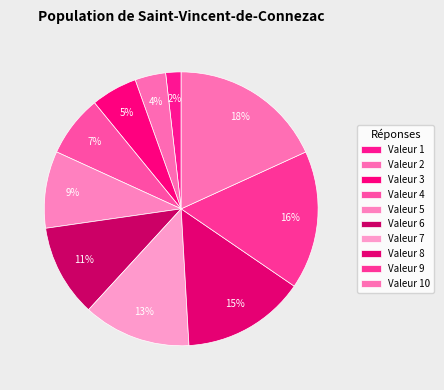

Is there any slice that represents more than half of the pie?

No